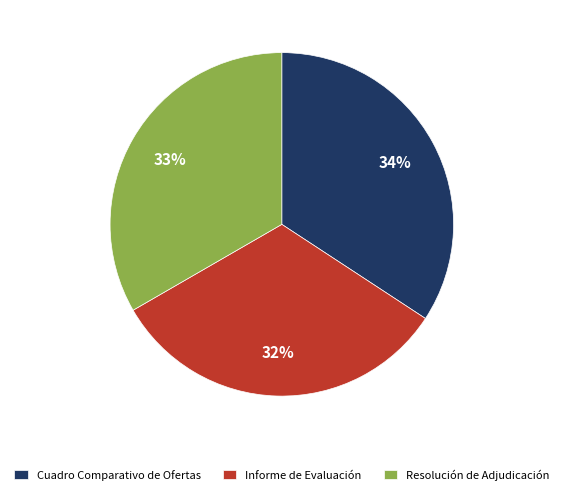

Does any single category account for the majority?

No